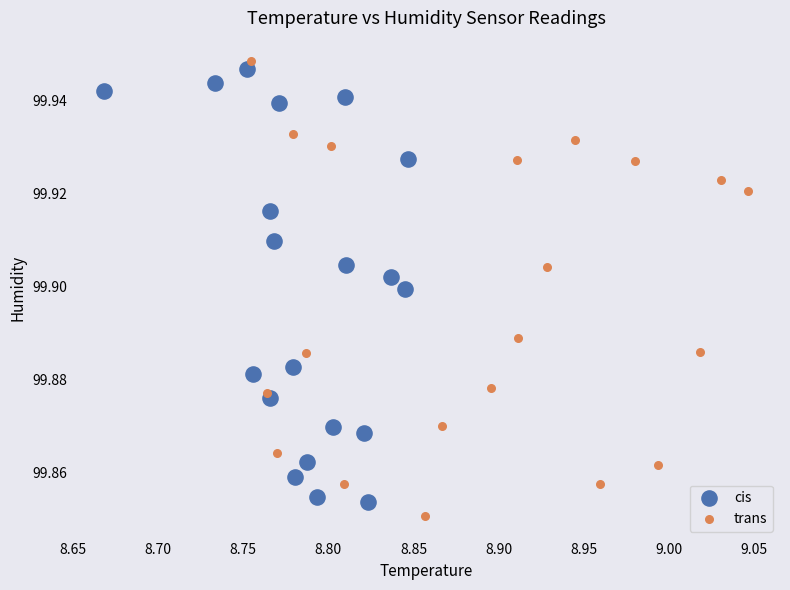

What are all the series names shown in the legend?

cis, trans